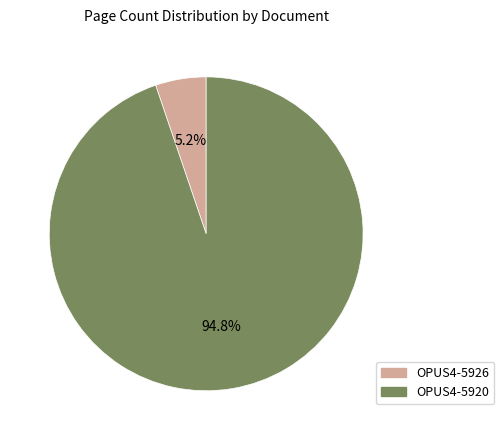

Is there any slice that represents more than half of the pie?

Yes